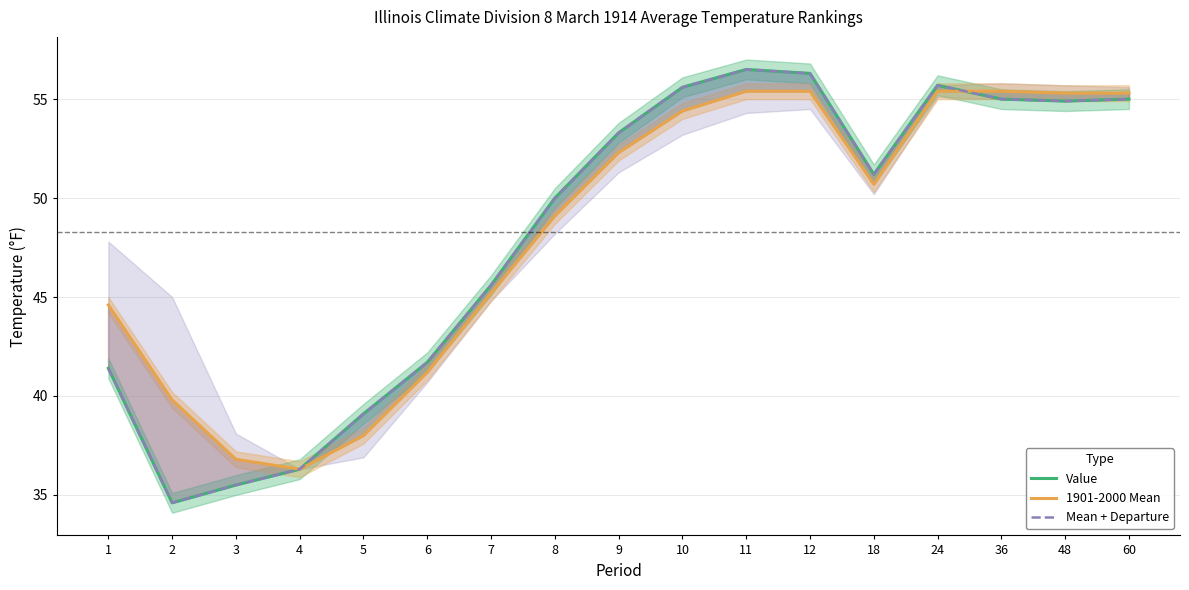

What is the difference between the second highest and second lowest values in the Mean + Departure series?

20.8